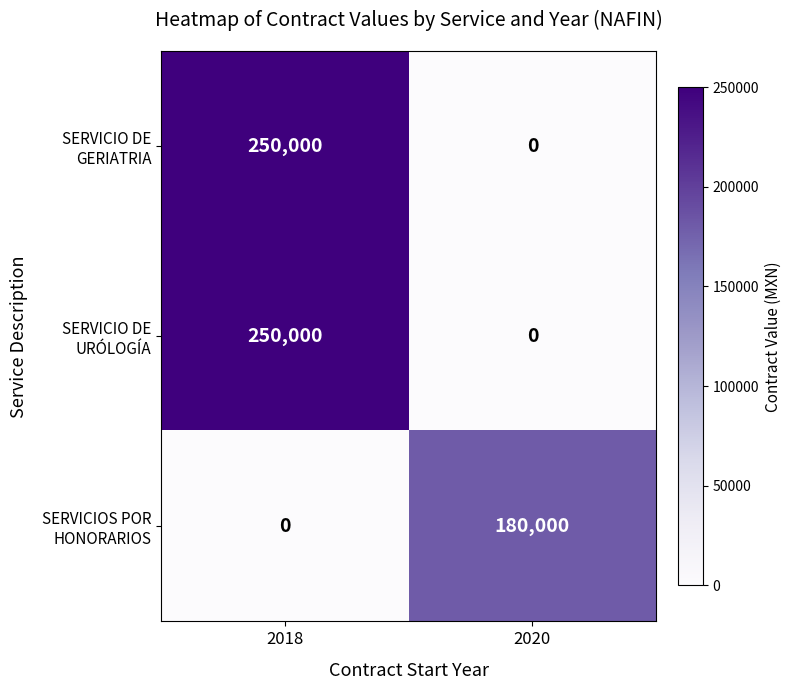

At how many categories does at least one series exceed 247594?

1